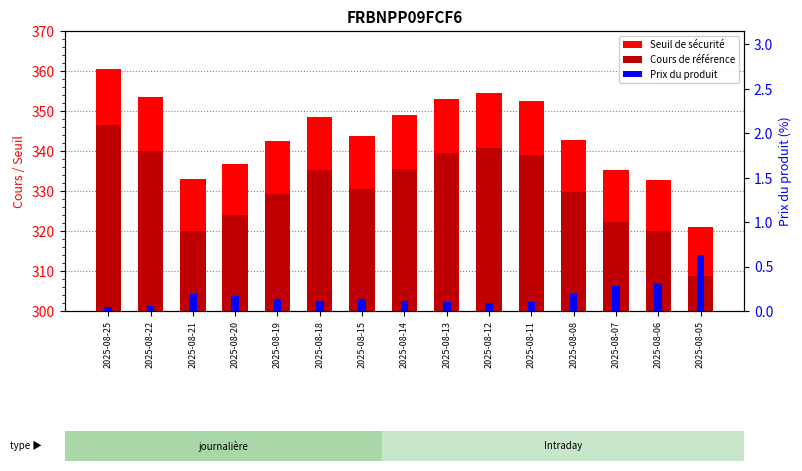

Reading right to left, transcribe all the data shown in this chart.

Seuil de sécurité: 2025-08-05=321.1	2025-08-06=332.7	2025-08-07=335.2	2025-08-08=342.8	2025-08-11=352.6	2025-08-12=354.5	2025-08-13=353.0	2025-08-14=349.0	2025-08-15=343.8	2025-08-18=348.6	2025-08-19=342.5	2025-08-20=336.9	2025-08-21=332.9	2025-08-22=353.6	2025-08-25=360.5
Cours de référence: 2025-08-05=308.7	2025-08-06=319.9	2025-08-07=322.3	2025-08-08=329.6	2025-08-11=339.0	2025-08-12=340.8	2025-08-13=339.4	2025-08-14=335.6	2025-08-15=330.6	2025-08-18=335.2	2025-08-19=329.3	2025-08-20=323.9	2025-08-21=320.1	2025-08-22=340.0	2025-08-25=346.6
Prix du produit: 2025-08-05=0.6	2025-08-06=0.3	2025-08-07=0.3	2025-08-08=0.2	2025-08-11=0.1	2025-08-12=0.1	2025-08-13=0.1	2025-08-14=0.1	2025-08-15=0.1	2025-08-18=0.1	2025-08-19=0.1	2025-08-20=0.2	2025-08-21=0.2	2025-08-22=0.1	2025-08-25=0.0